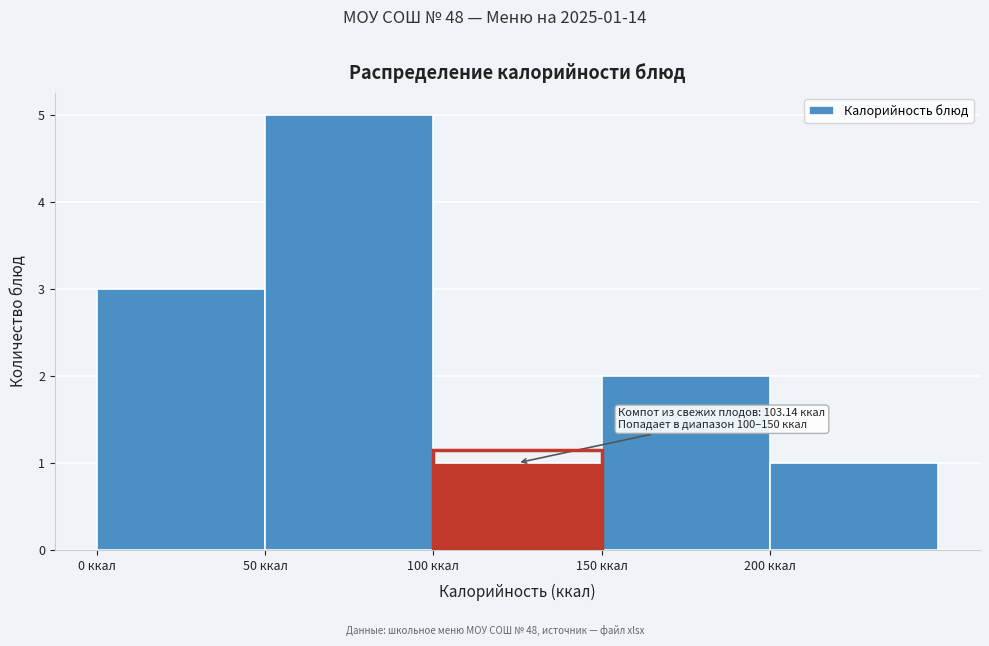

Over which range of the x-axis is the bar tallest?

50 to 100